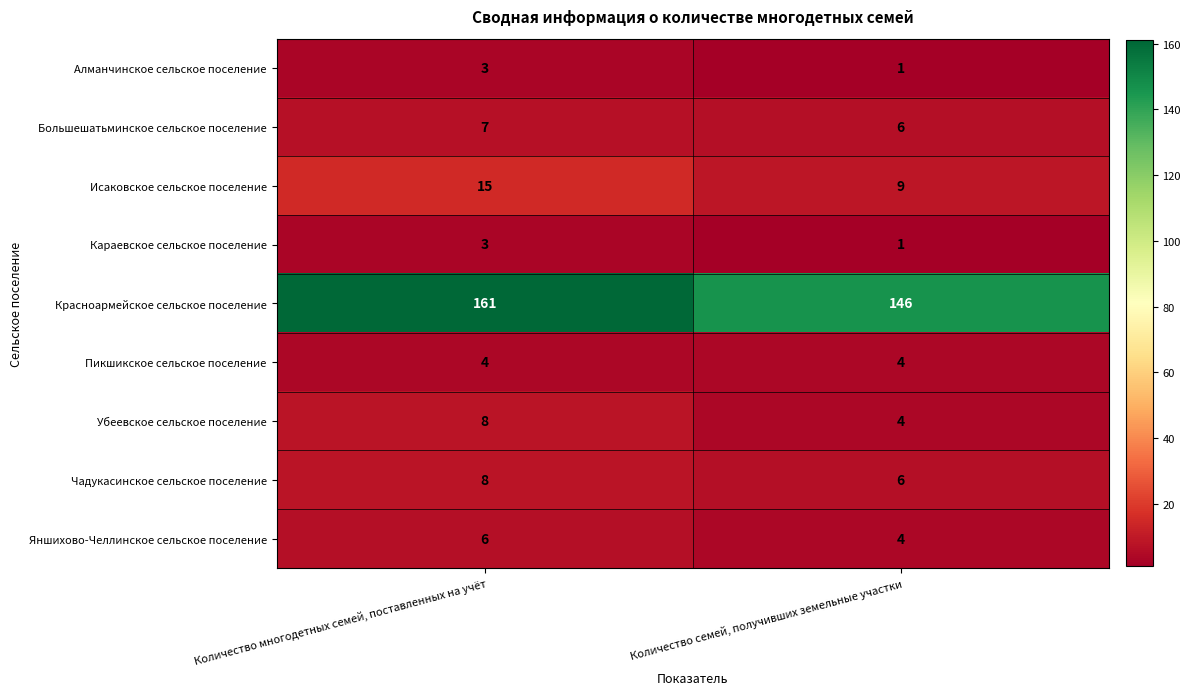

Which series has the largest total across all categories?

Красноармейское сельское поселение